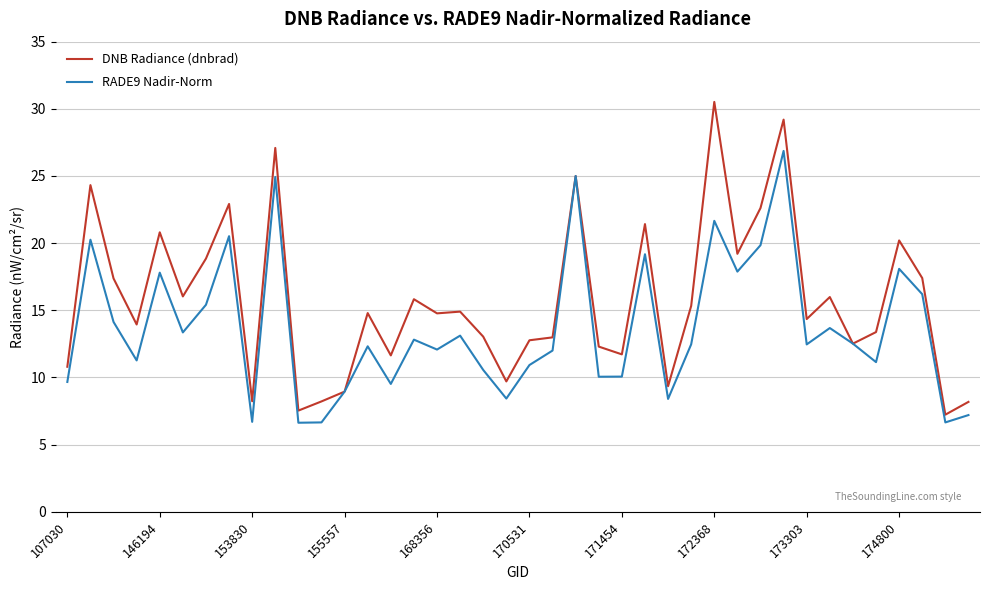

What are all the series names shown in the legend?

DNB Radiance (dnbrad), RADE9 Nadir-Norm